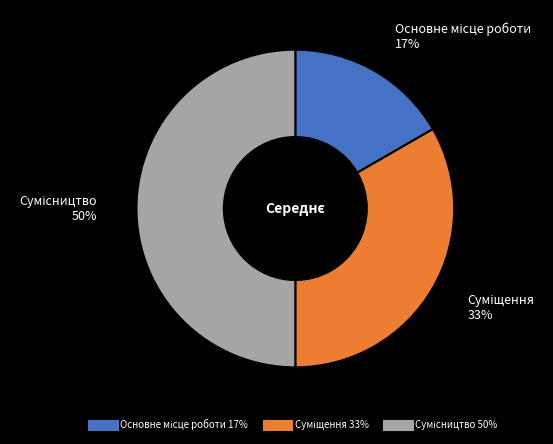

To the nearest percent, what is the difference between the largest and smallest slice percentages?

33%